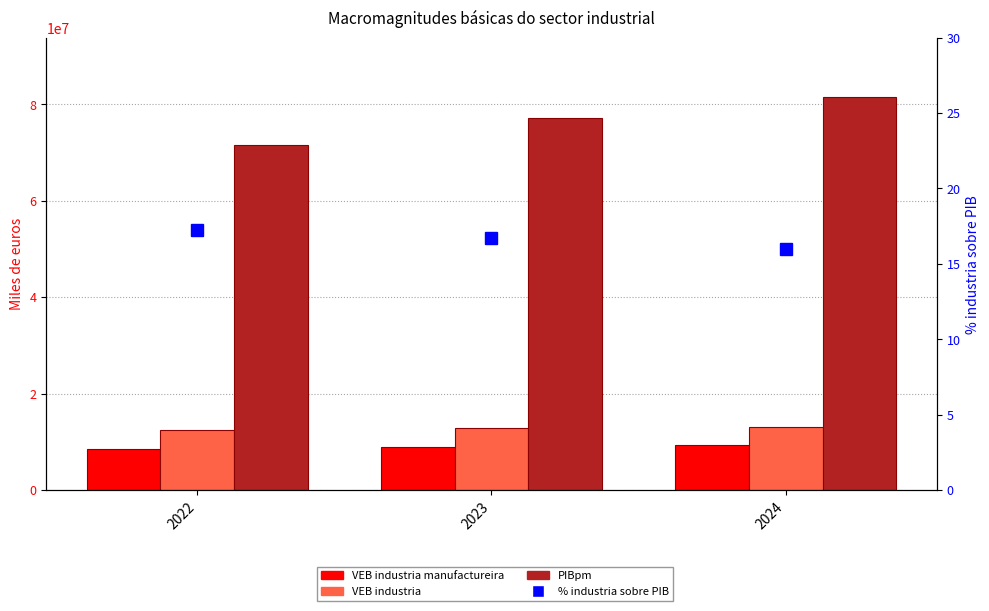

What is the smallest value displayed?

16.0